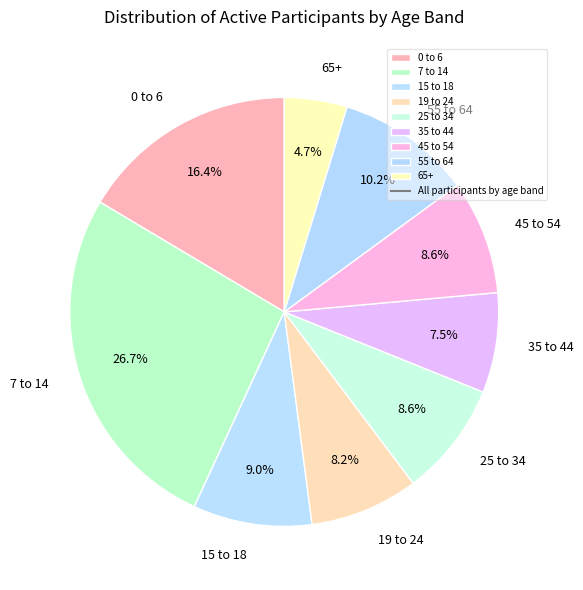

What is the ratio of the value at 25 to 34 to the value at 65+?

1.8